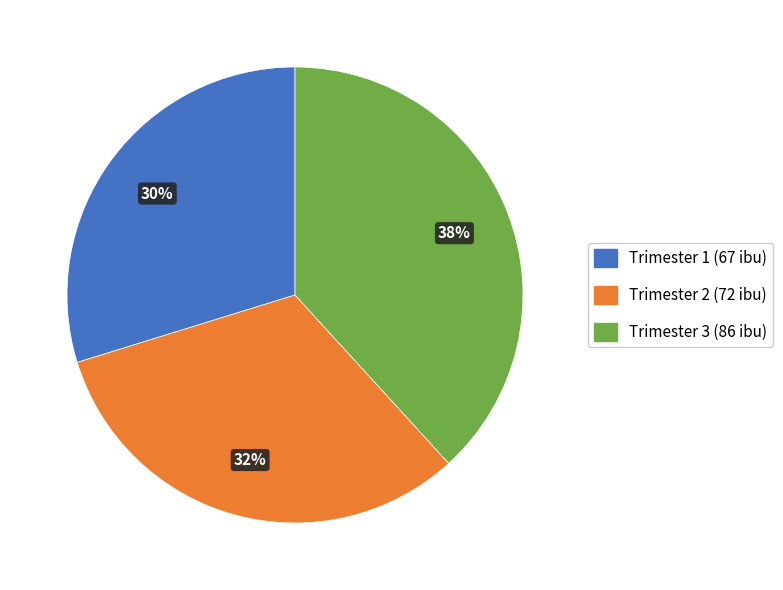

Does Trimester 1 represent more than half of the total?

No